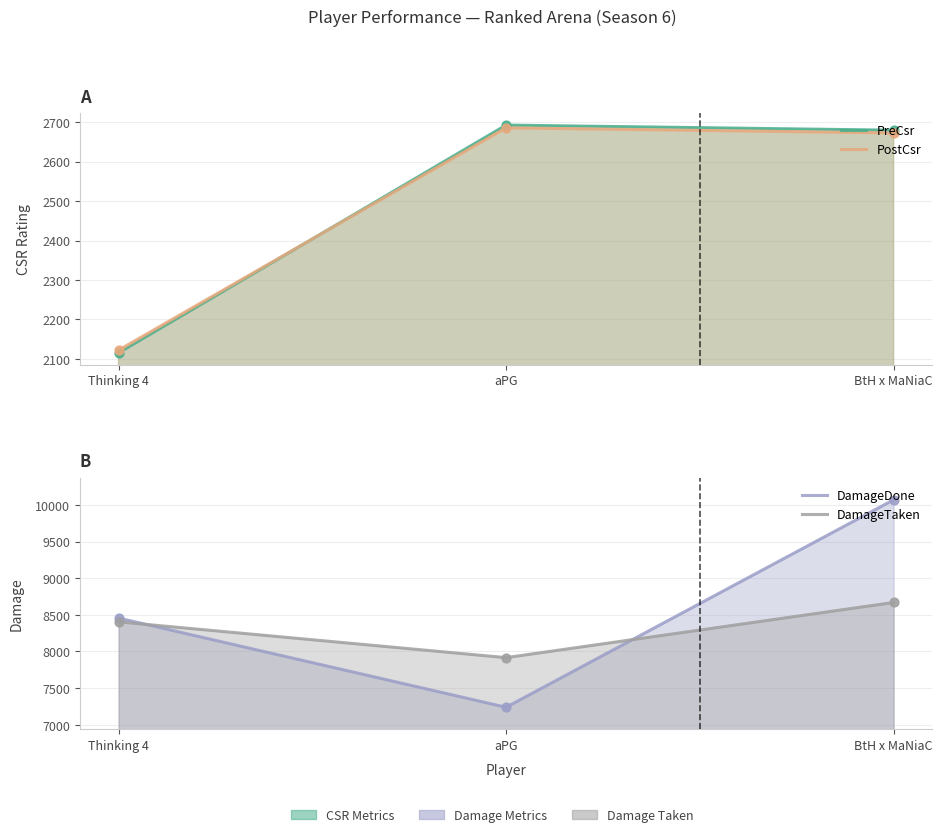

Which series has the largest Y range (max minus min)?

DamageDone